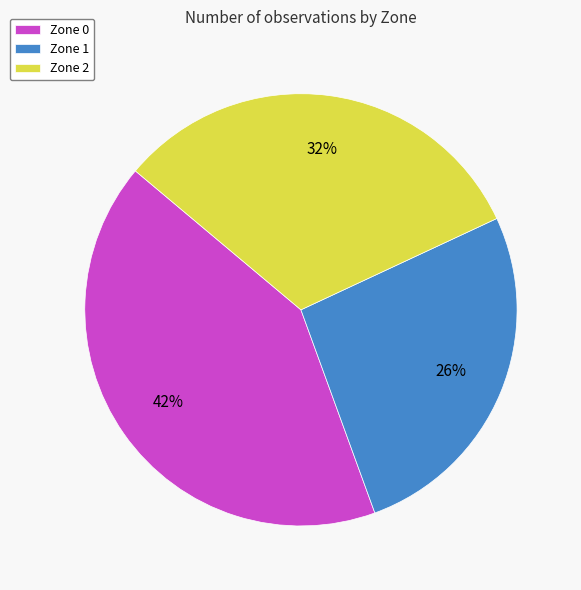

Do Zone 0 and Zone 2 together represent more than half of the pie?

Yes